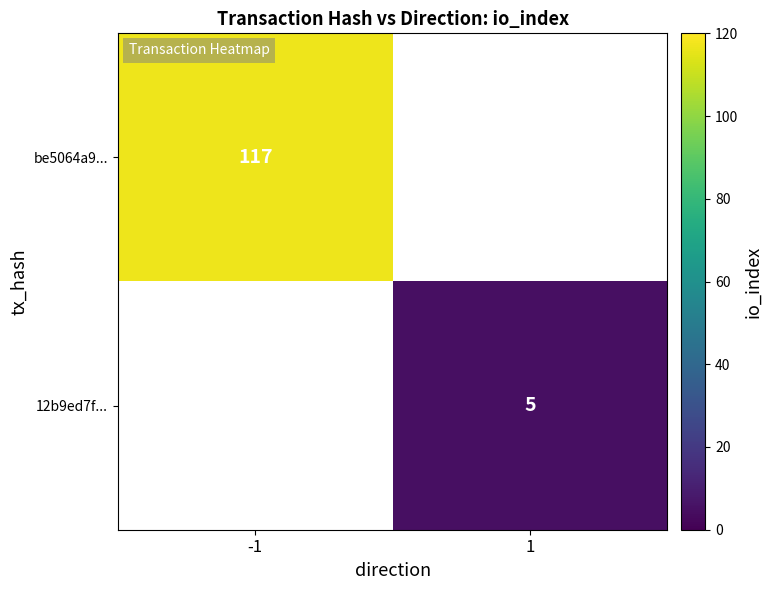

The be5064a9... series shows 117 at -1. True or false?

True